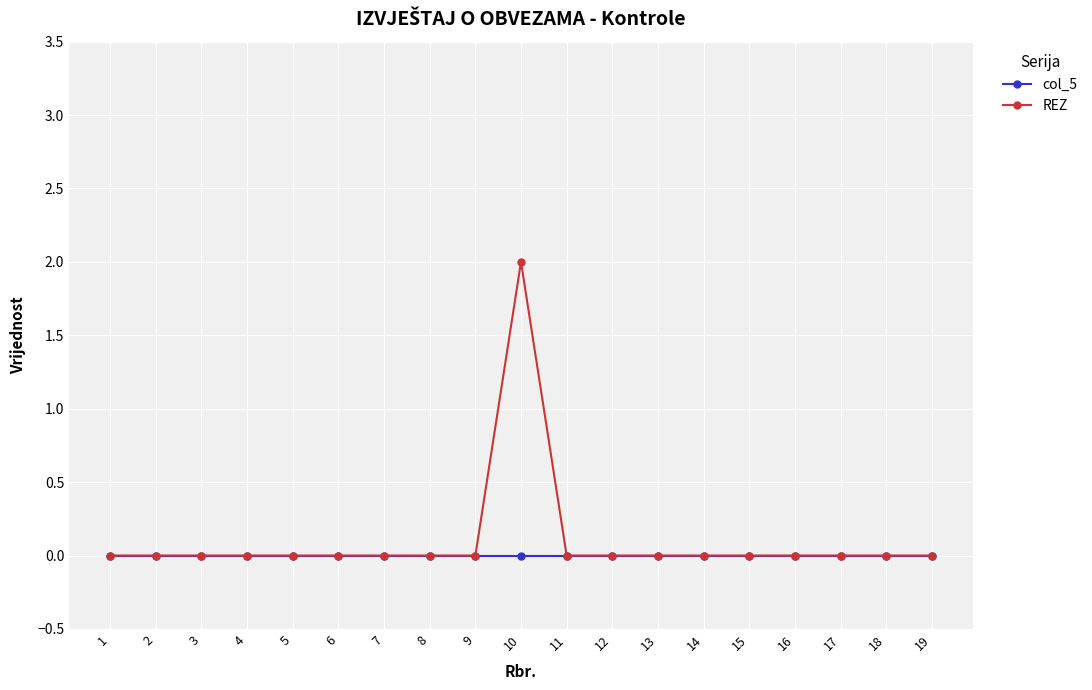

At which category is the sum across all series the highest?

10